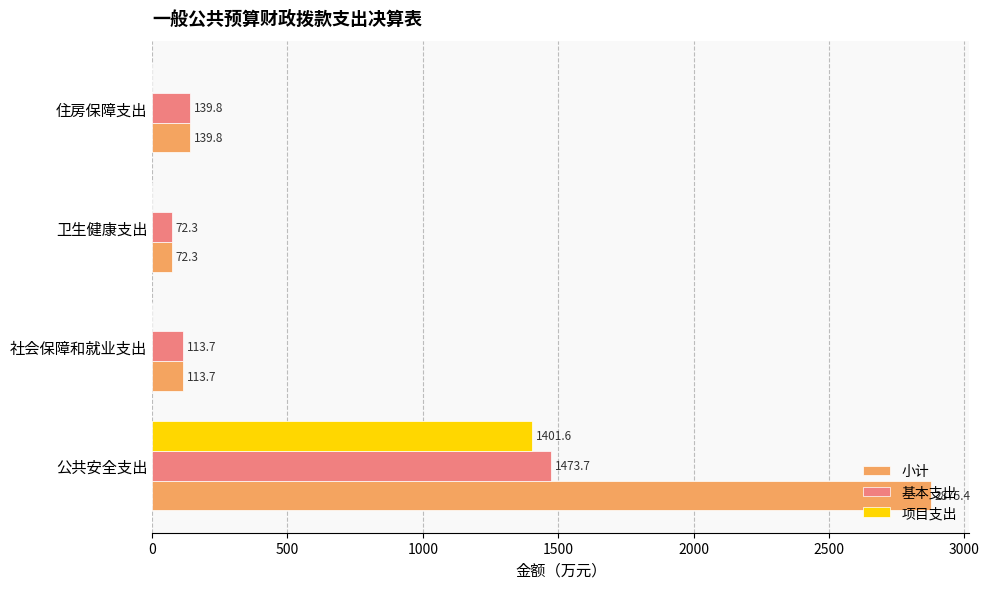

Which series changed the most between 公共安全支出 and 卫生健康支出?

小计